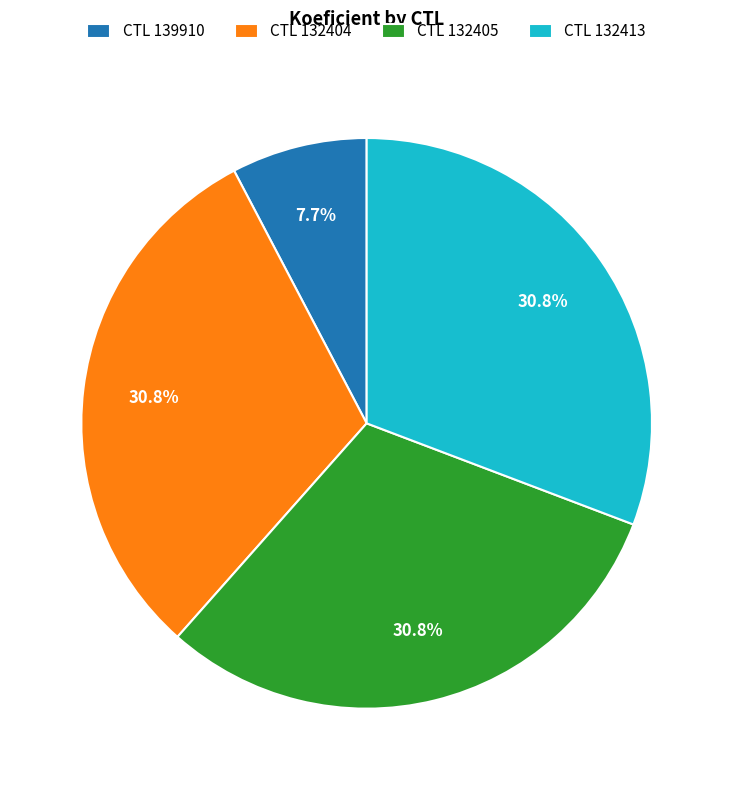

Which category has the smallest portion of the pie?

CTL 139910